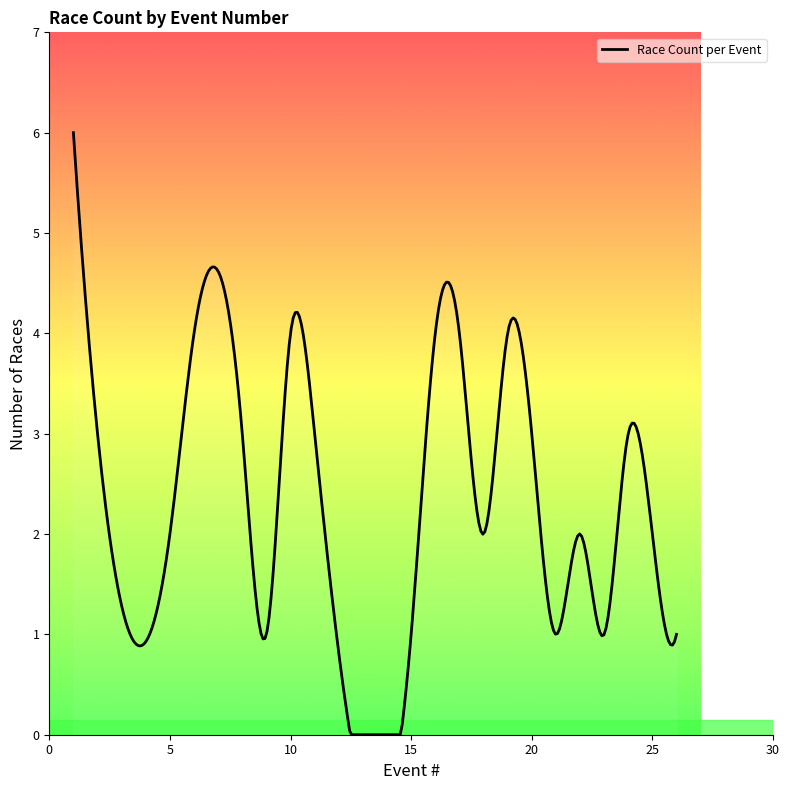

What is the maximum value shown in the chart?

6.0